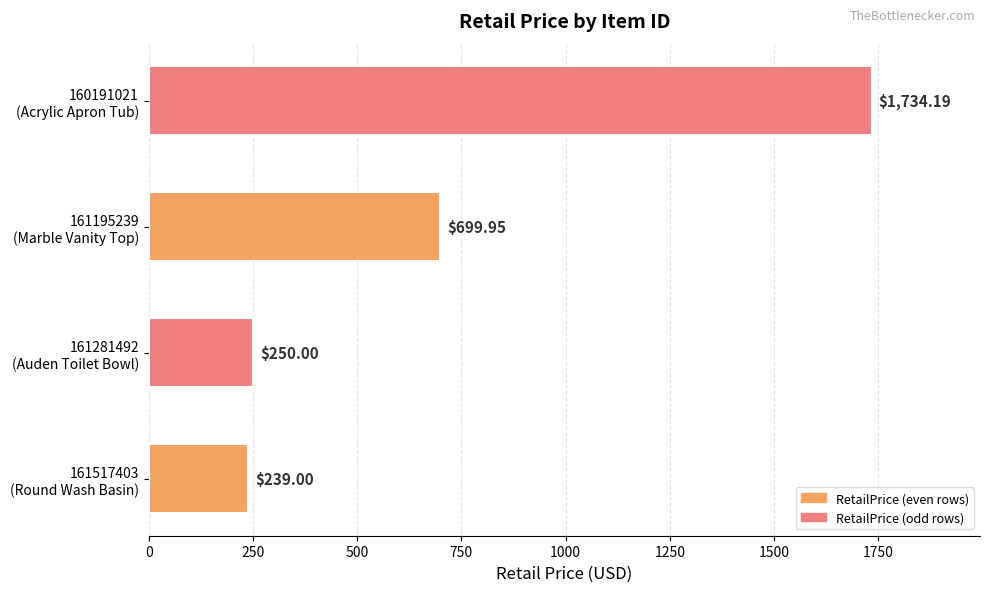

How many data points are less than 699?

2